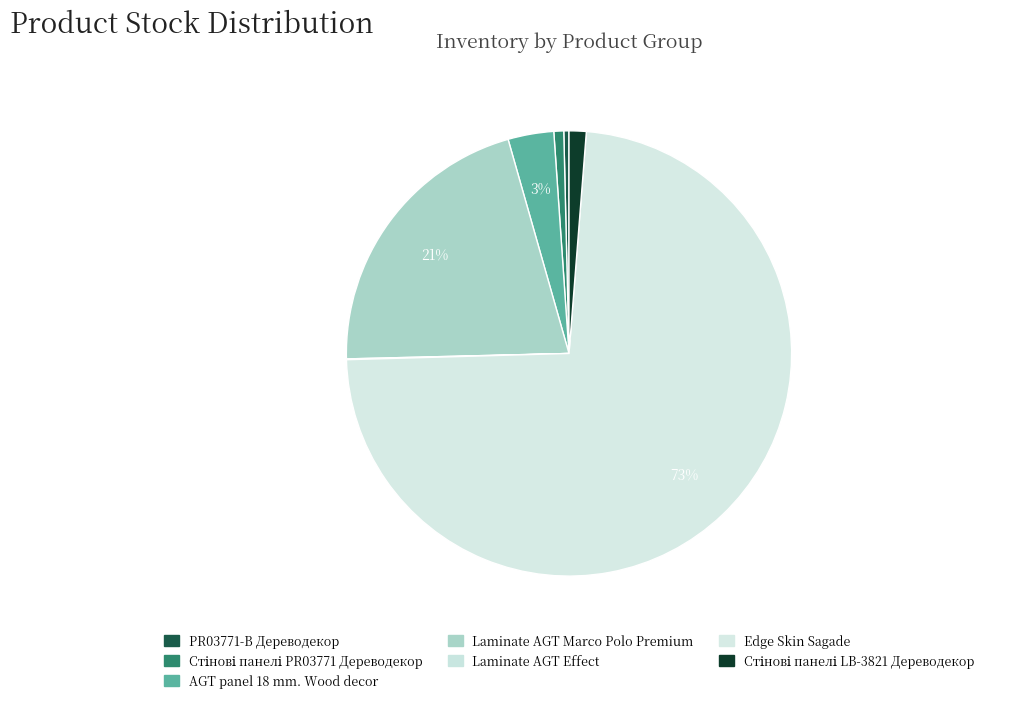

Combined, do Laminate AGT Effect and Edge Skin Sagade account for over 50%?

Yes